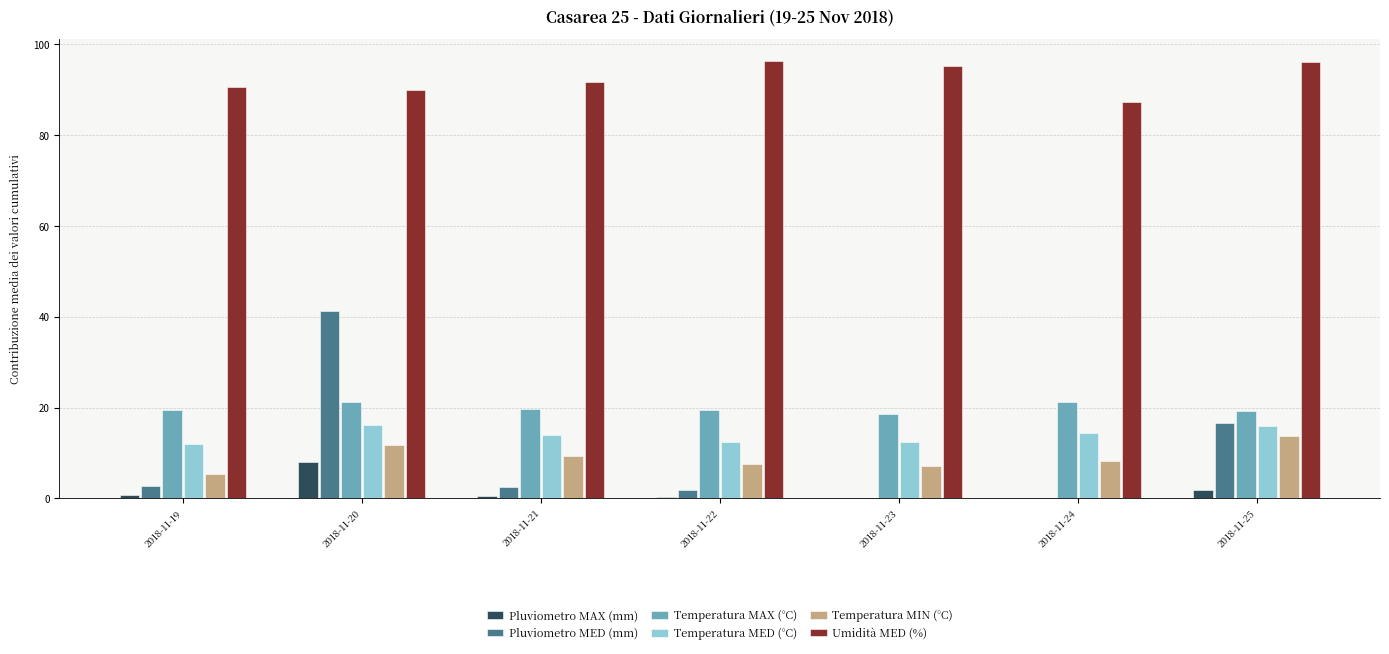

Are the bars horizontal?

No